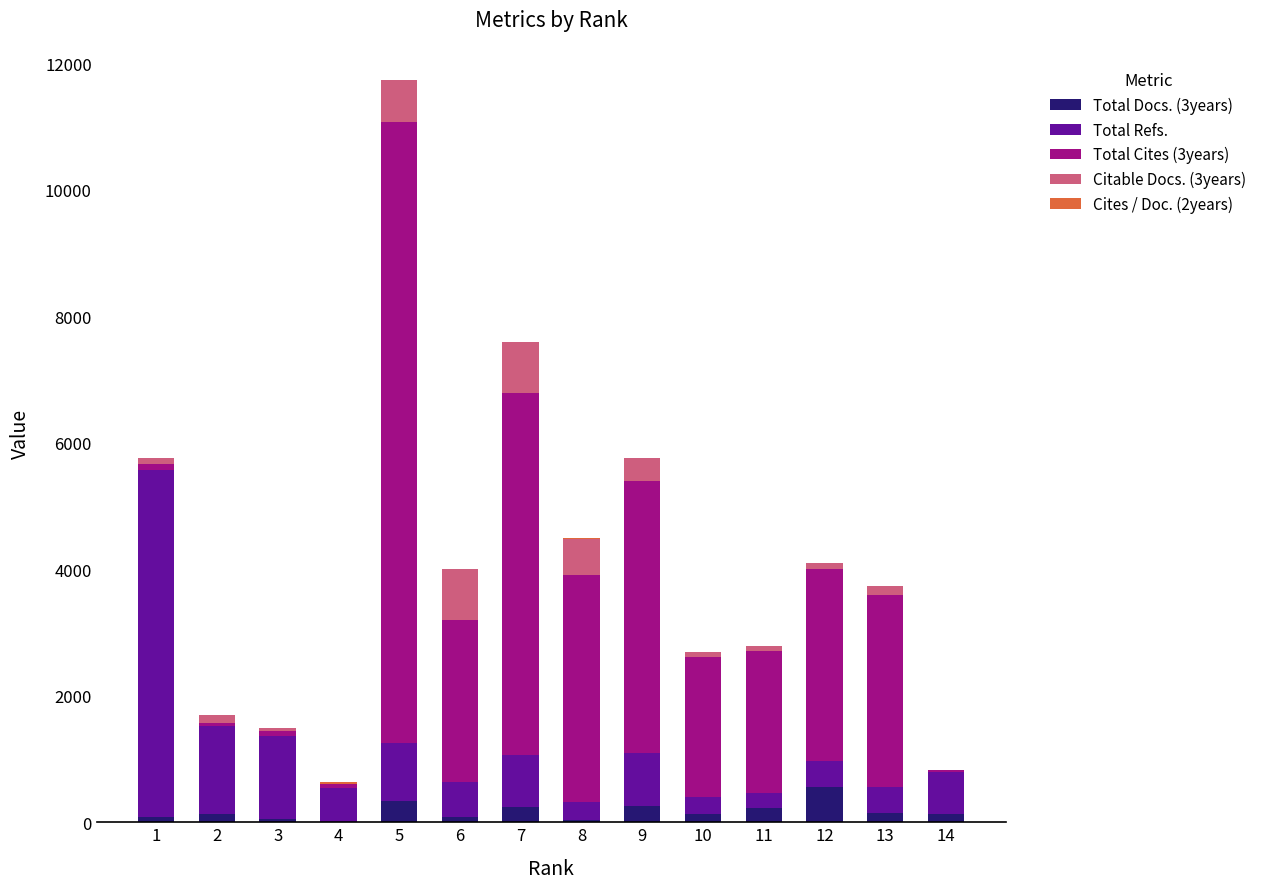

At which category is the sum across all series the highest?

5